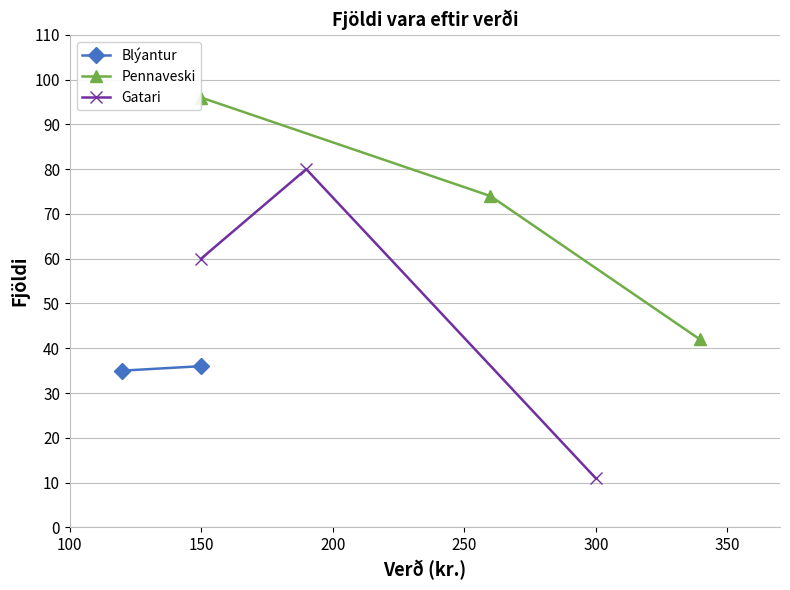

What is the maximum value for Pennaveski?

96